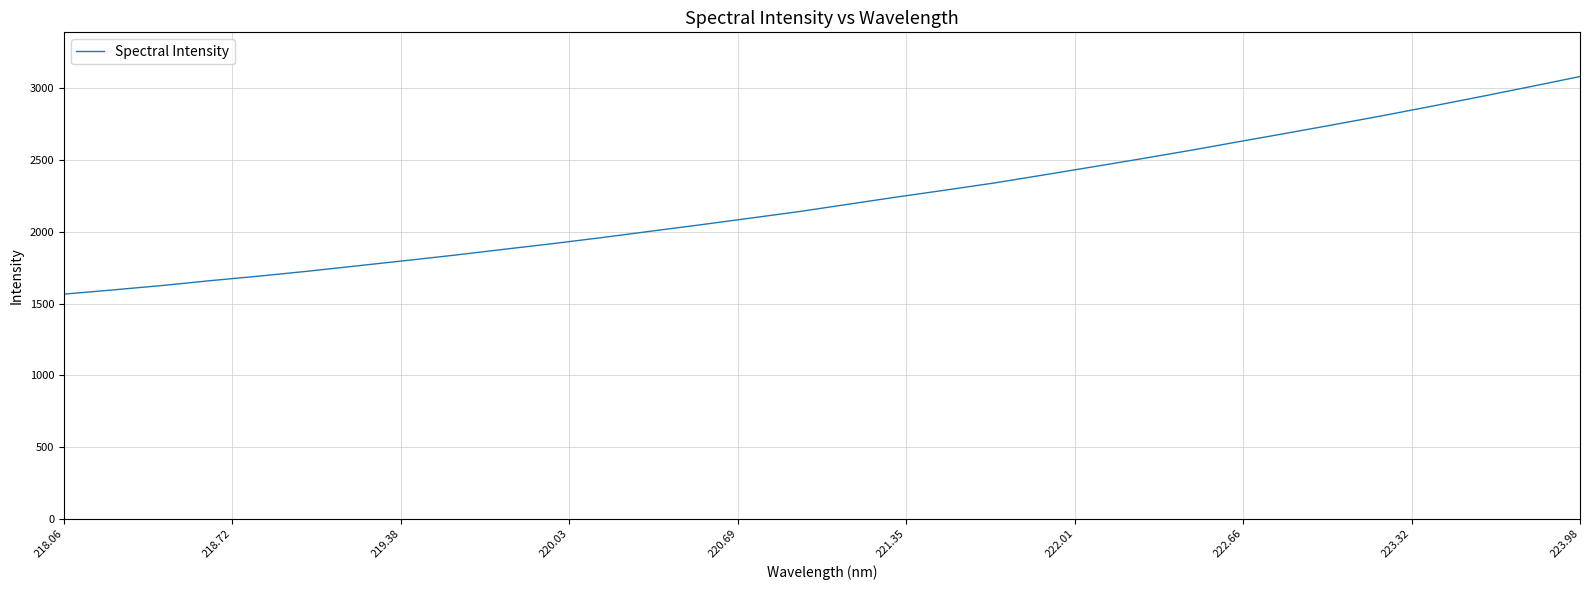

Count the number of data series in this chart.

1